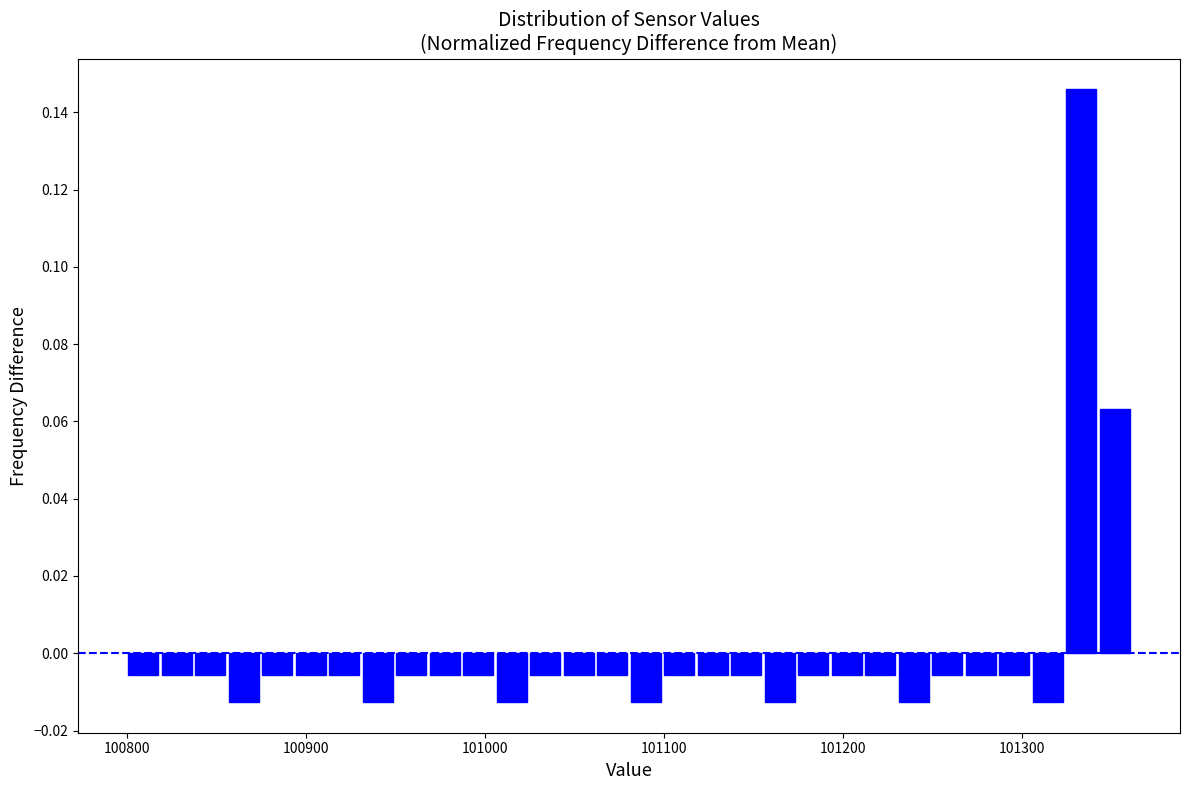

Around what value on the x-axis is the tallest bar? Give the approximate position of its centre, as read against the axis.

101330